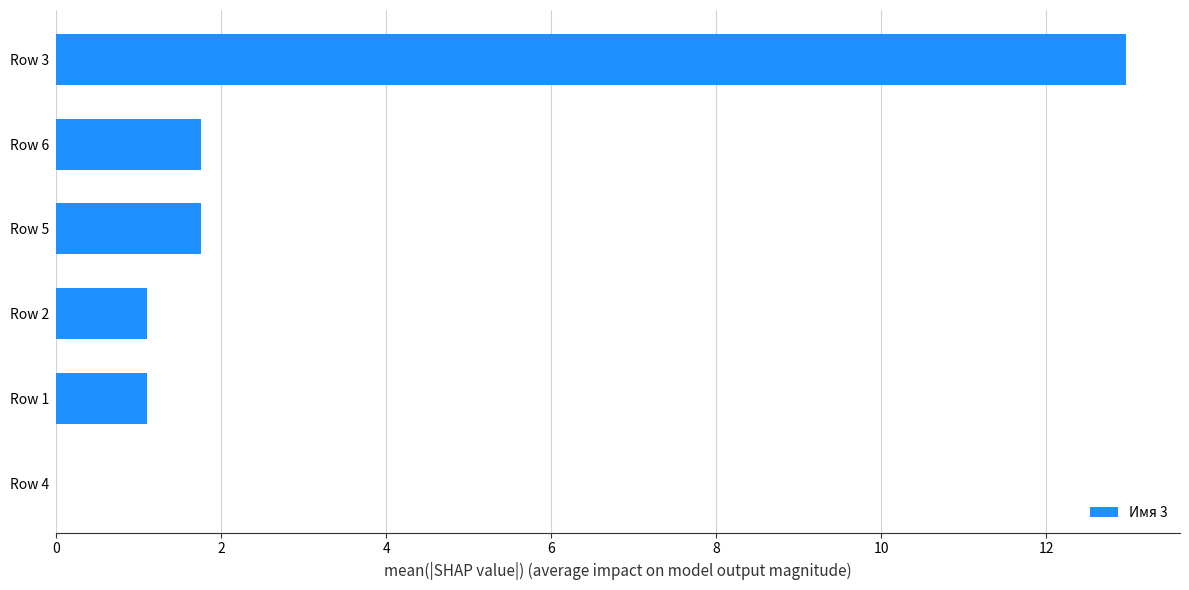

Which label corresponds to the largest value in the chart?

Row 3